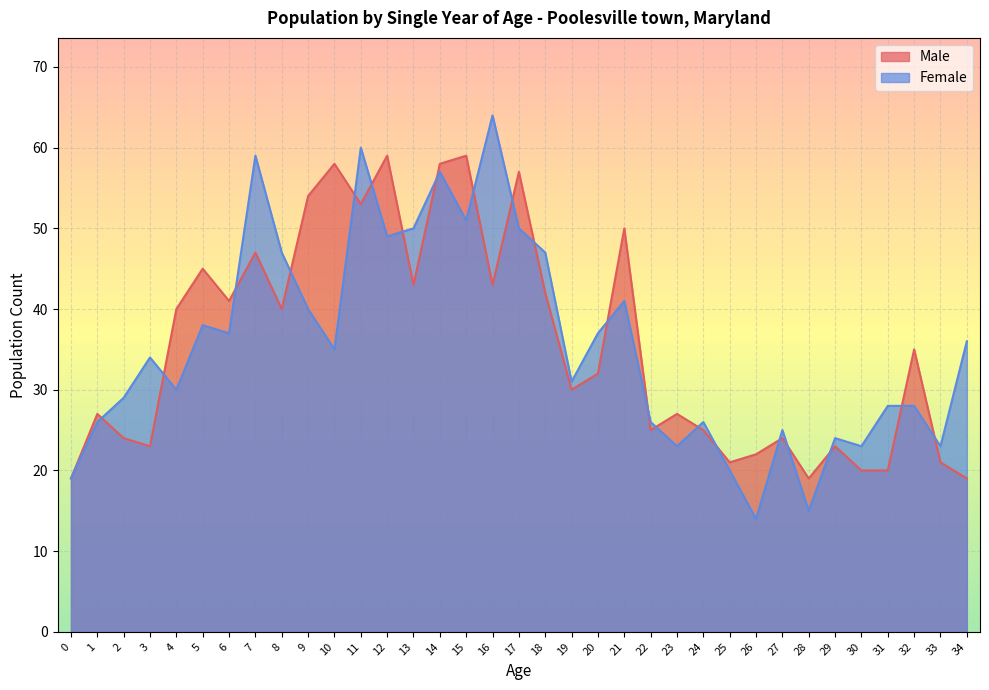

Where is Male nearest to the value 39?

4